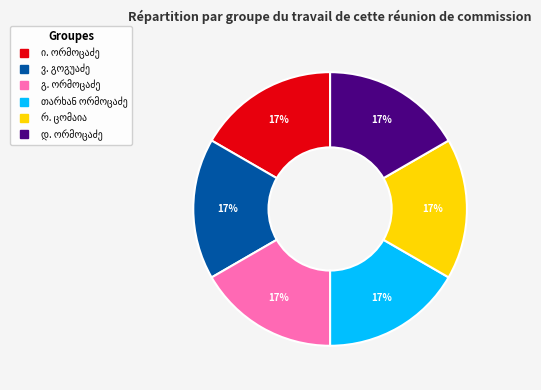

To the nearest percent, what is the average slice percentage?

17%